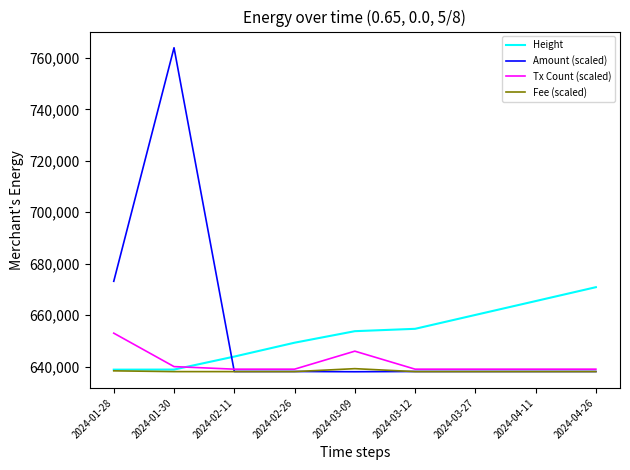

Which series has the largest total across all categories?

Amount (scaled)